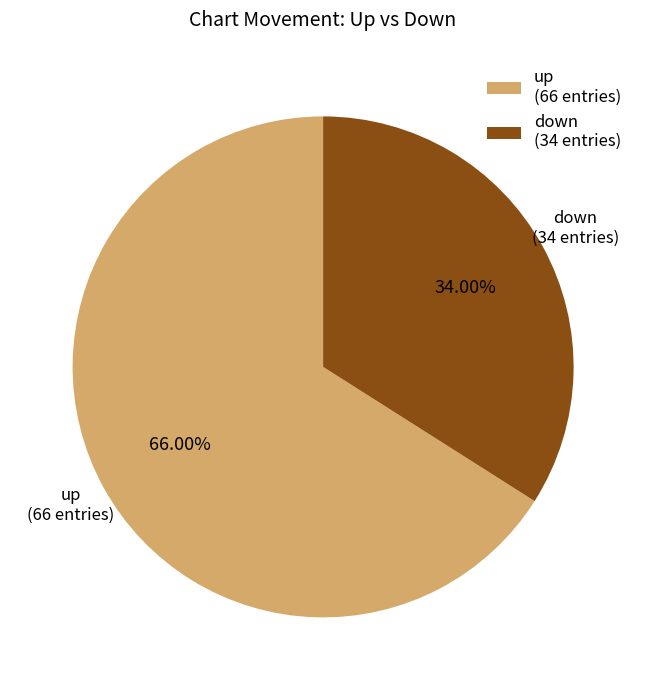

How much of the chart is everything except up?

34.0%